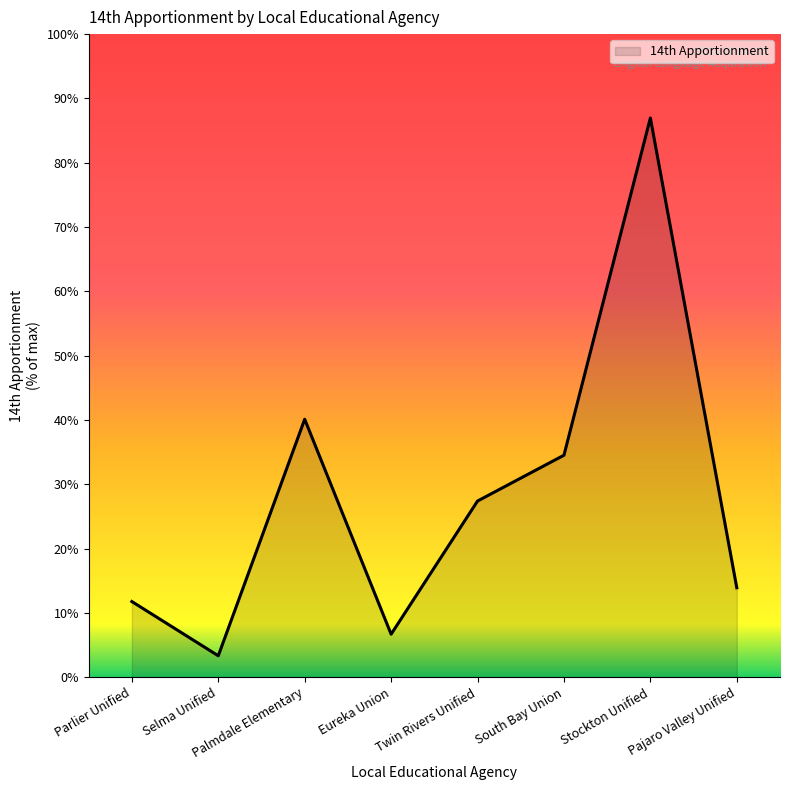

What is the sum of all values?

52611